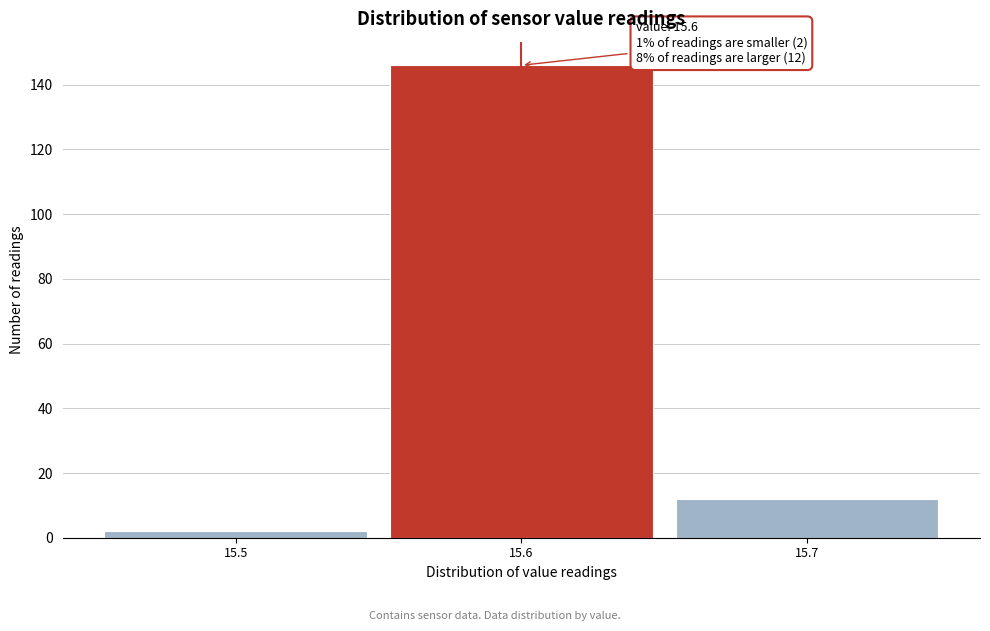

Over which range of the x-axis is the bar tallest?

15.55 to 15.65